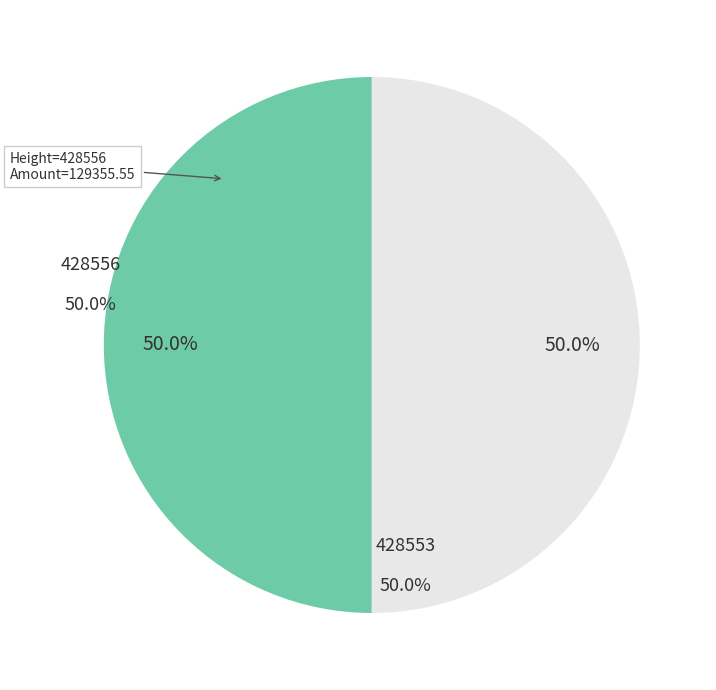

Count the number of slices in the pie.

2